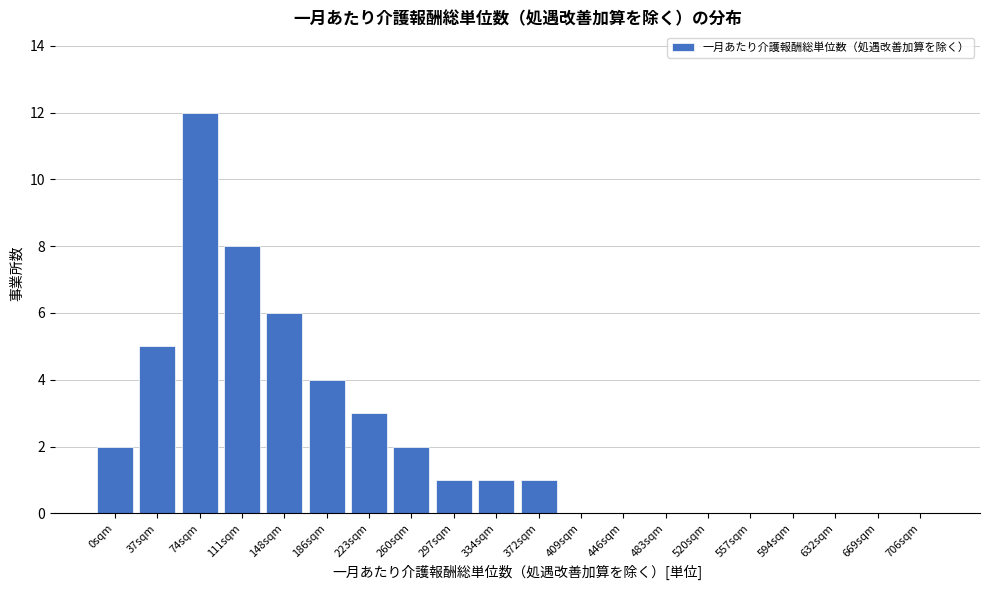

Reading right to left, list all the values displayed in this chart.

706sqm=0	669sqm=0	632sqm=0	594sqm=0	557sqm=0	520sqm=0	483sqm=0	446sqm=0	409sqm=0	372sqm=1	334sqm=1	297sqm=1	260sqm=2	223sqm=3	186sqm=4	148sqm=6	111sqm=8	74sqm=12	37sqm=5	0sqm=2